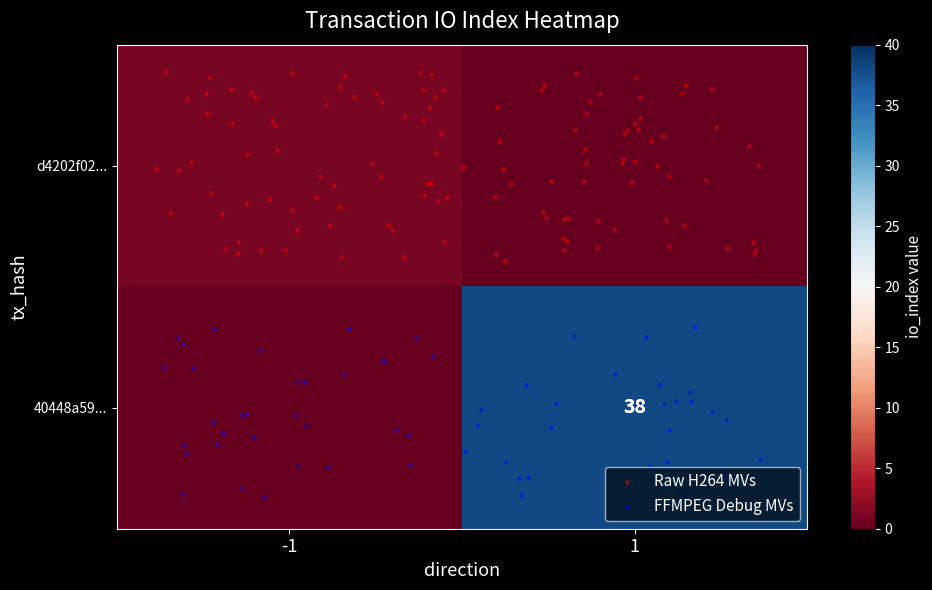

Which series has the largest range (max minus min)?

40448a59